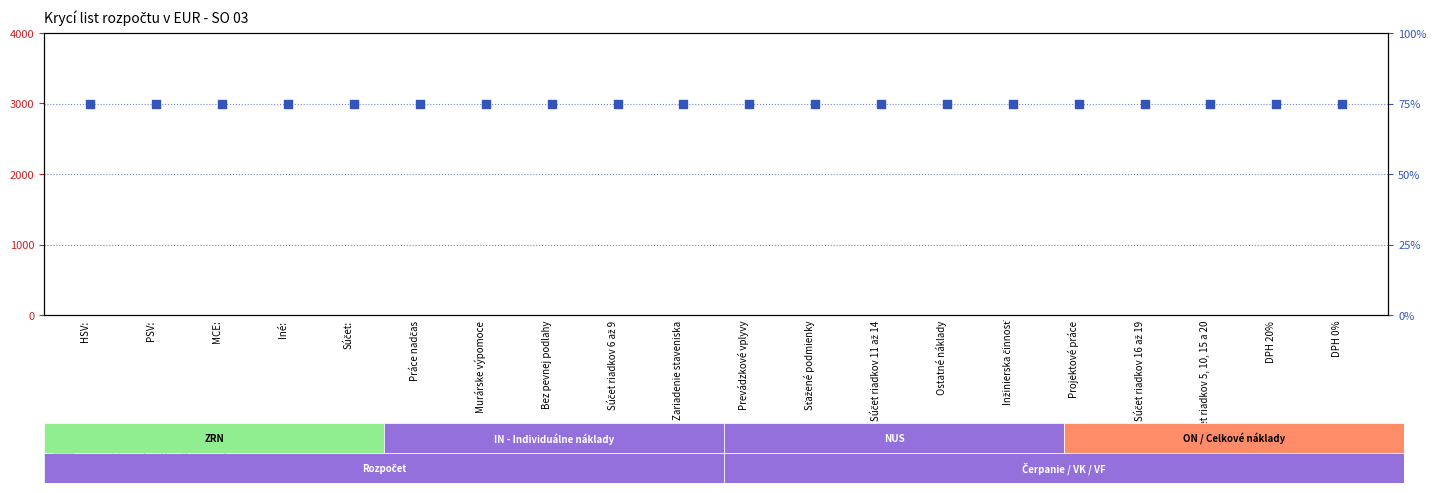

Which series has the largest total across all categories?

percentile rank within the sample